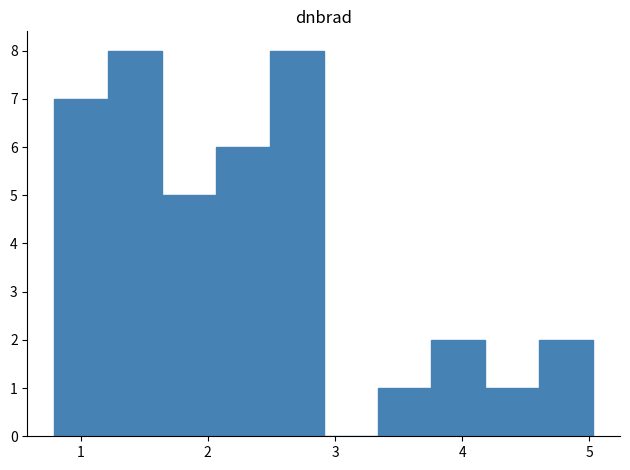

Reading left to right, list every bar in this chart as the range it spans on the x-axis followed by its height. Neither the bar edges nor the heights are printed on the chart, so give them approximately, as read against the axes.

0.8 to 1.2: 7
1.2 to 1.6: 8
1.6 to 2.1: 5
2.1 to 2.5: 6
2.5 to 2.9: 8
2.9 to 3.3: 0
3.3 to 3.8: 1
3.8 to 4.2: 2
4.2 to 4.6: 1
4.6 to 5.0: 2